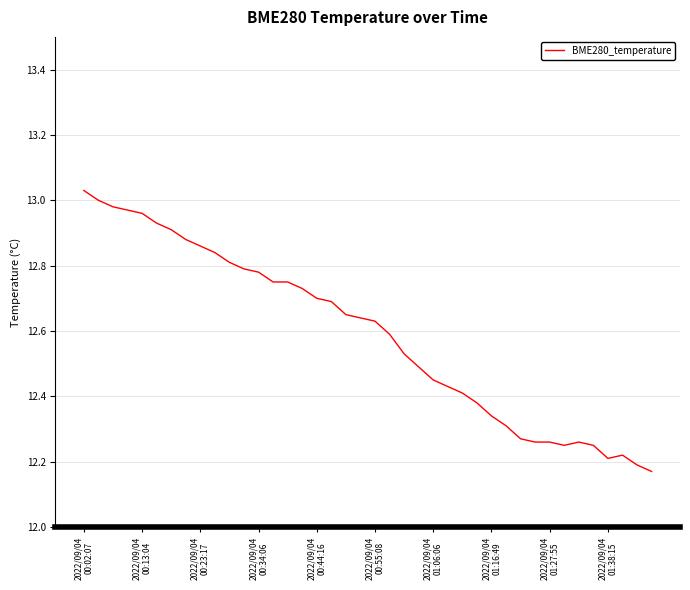

How many categories are shown in the chart?

40